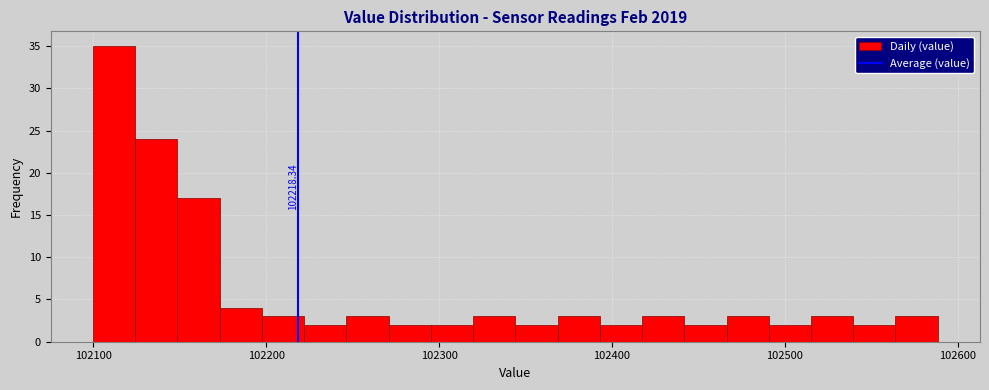

Read against the x-axis, roughly where is the centre of the tallest bar?

102110